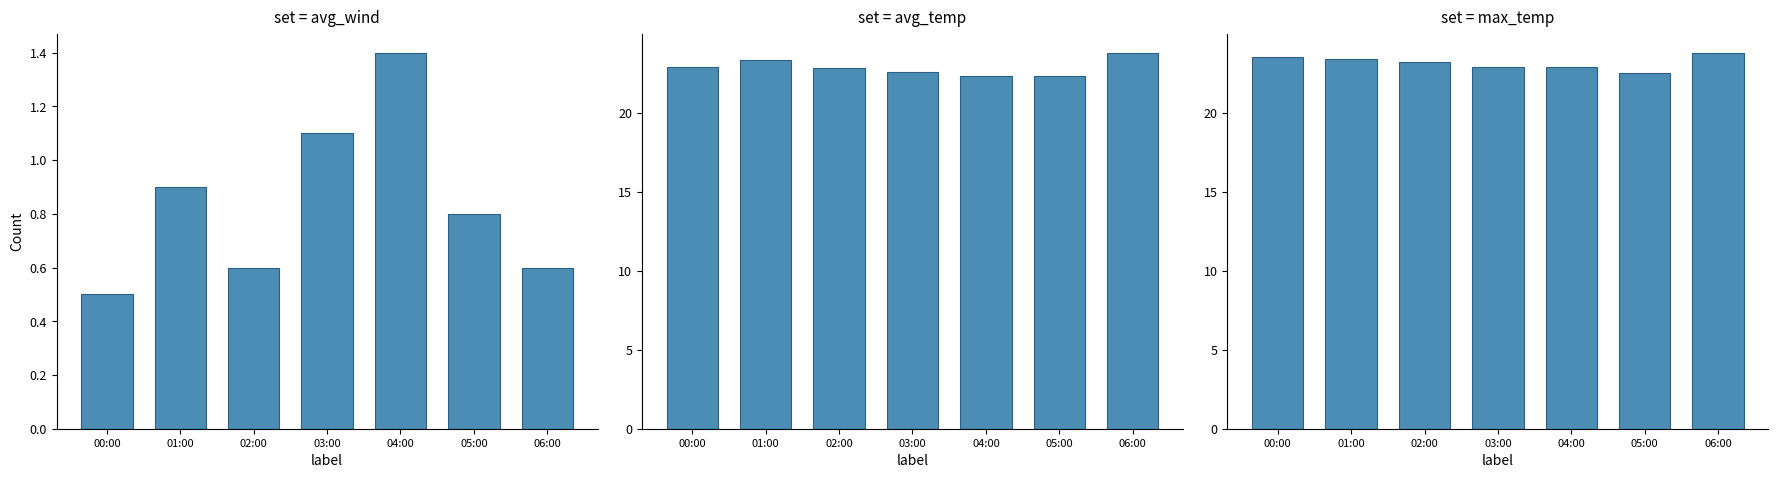

Which series changed the most between 01:00 and 02:00?

avg_temp